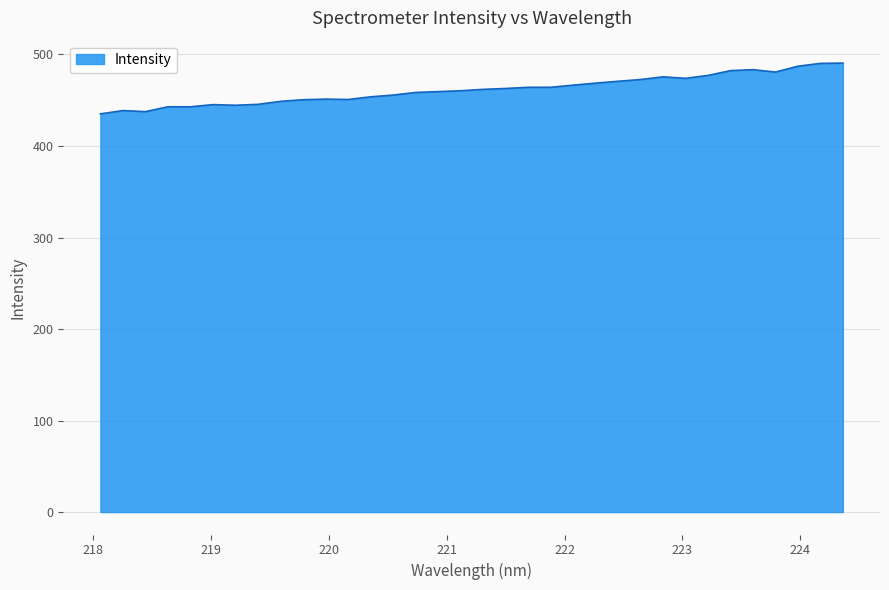

What is the greatest value displayed?

490.6